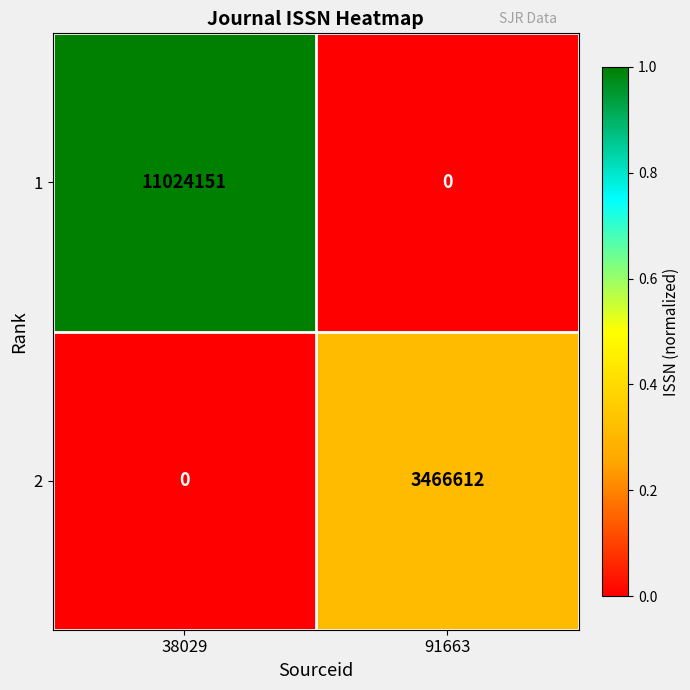

Is it true that 1 equals 11024151 at 38029?

True